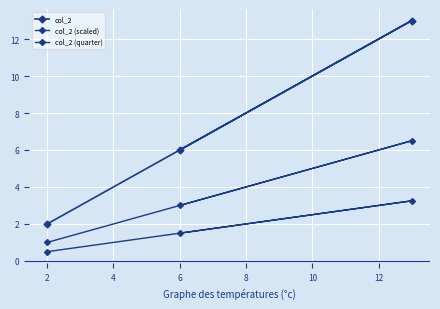

How many lines are shown in the chart?

3